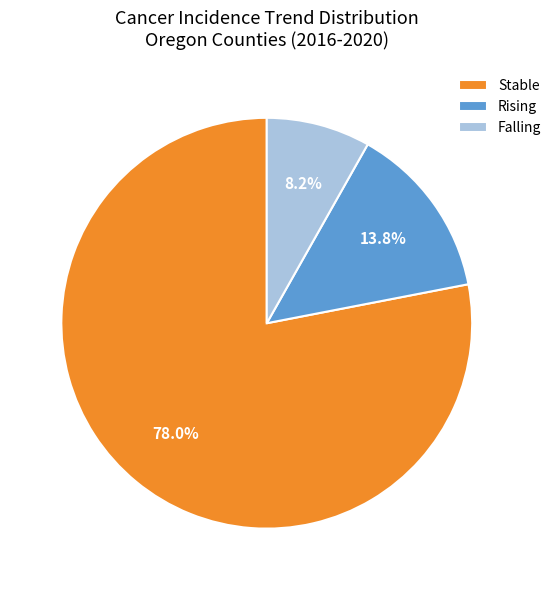

Which slice is the largest?

Stable